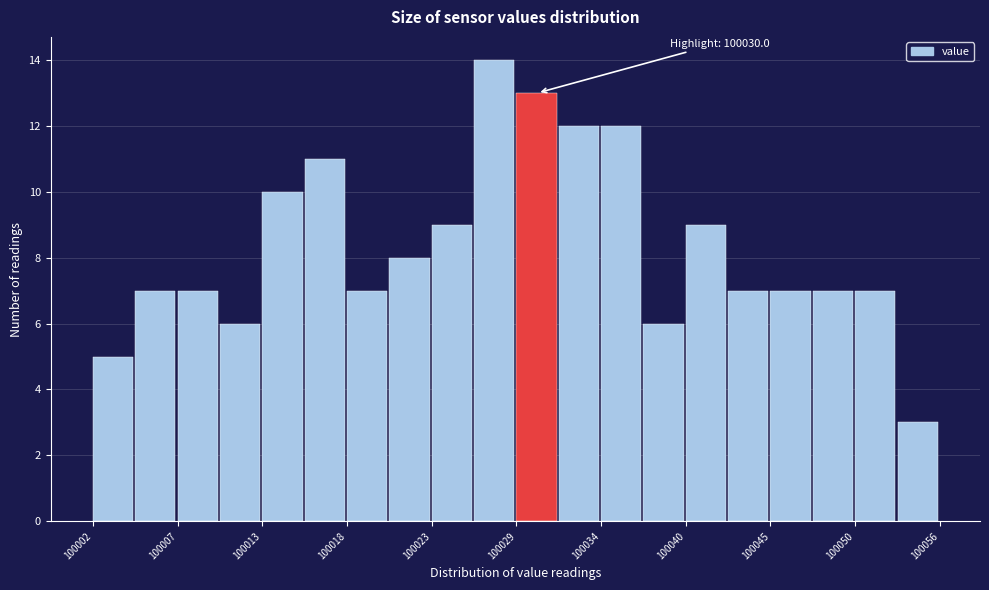

Around what value on the x-axis is the tallest bar? Give the approximate position of its centre, as read against the axis.

100027